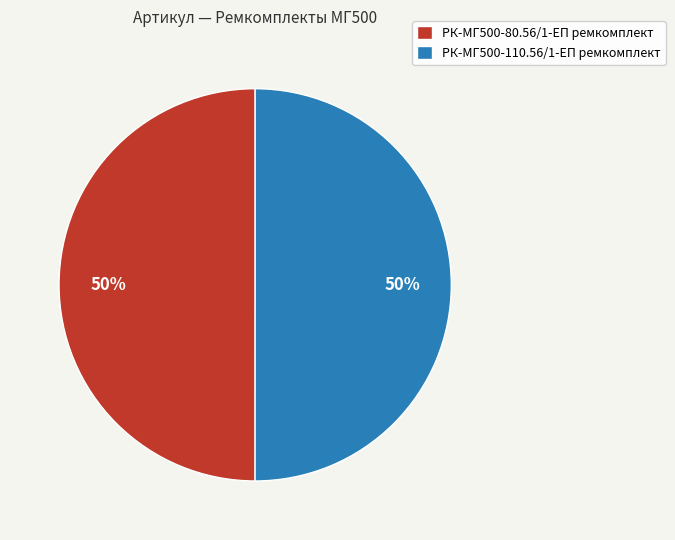

True or false: РК-МГ500-110.56/1-ЕП ремкомплект accounts for 39% of the total.

False